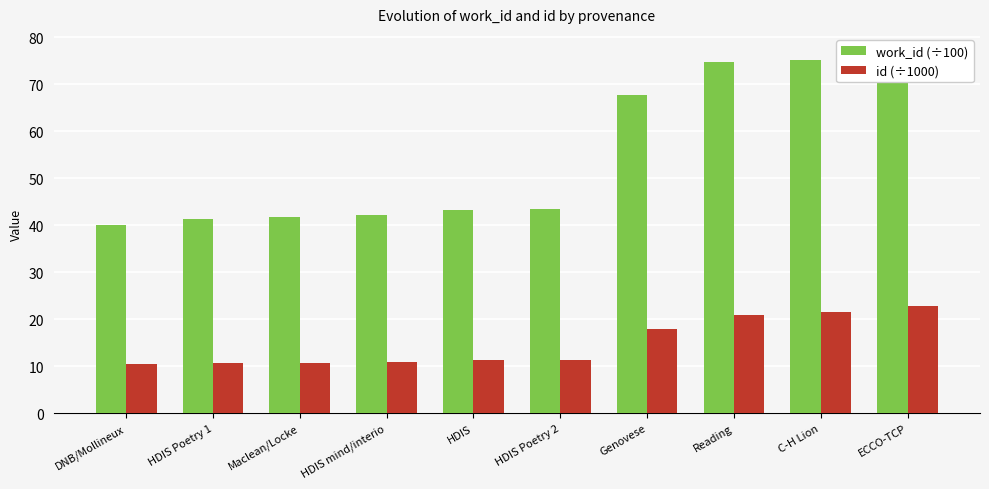

Does the chart contain any negative values?

No